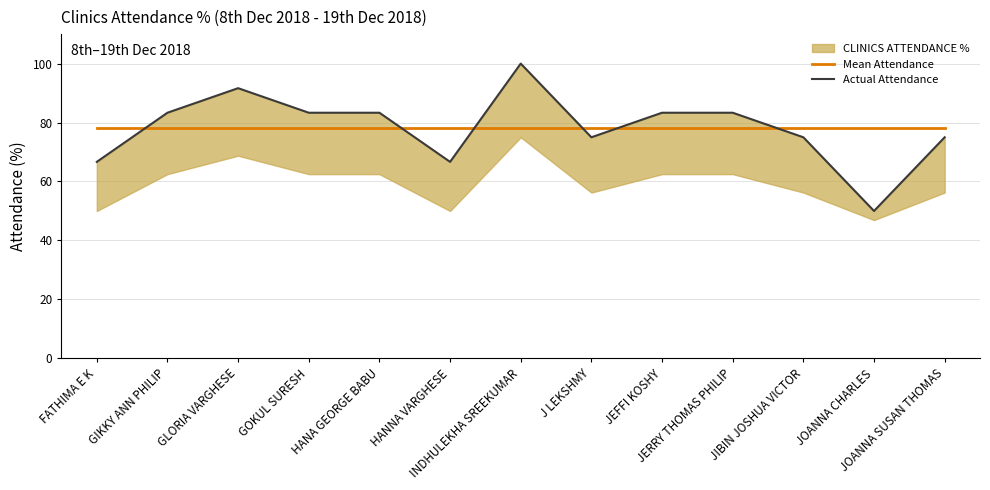

At which label does Mean Attendance reach its minimum?

FATHIMA E K